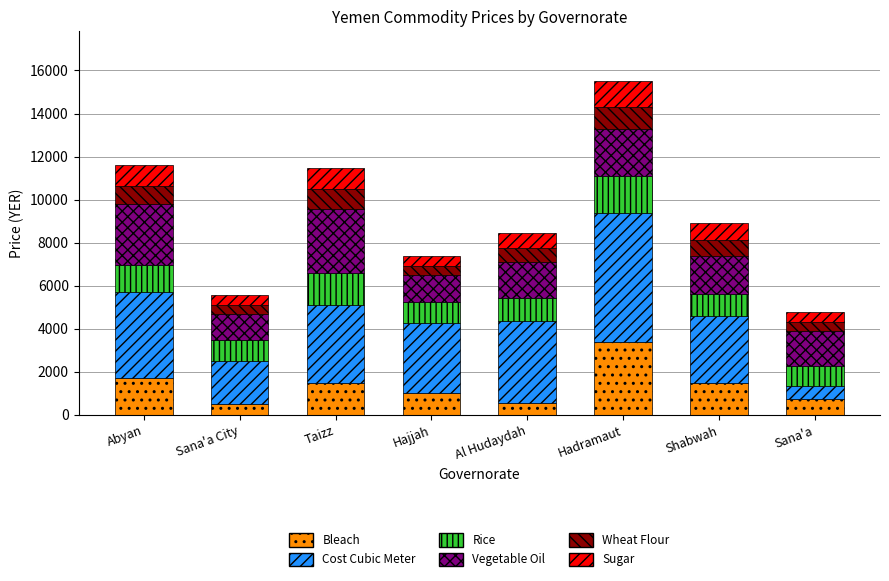

How many categories are shown in the chart?

8